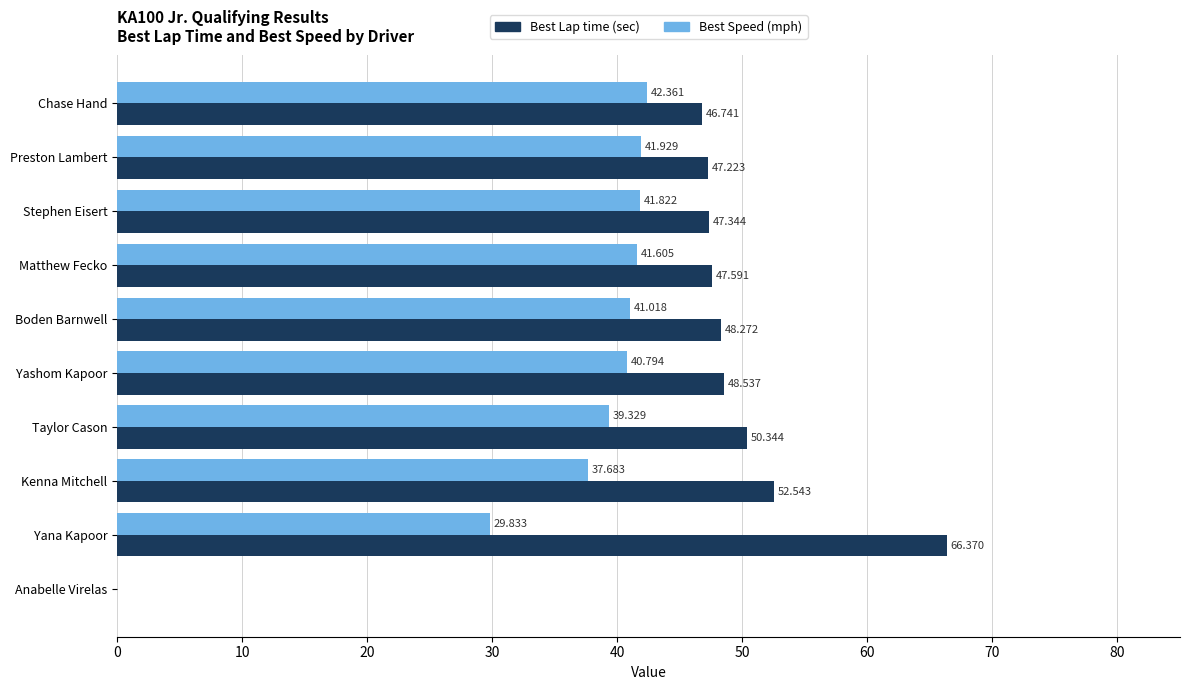

How many data points does each series have?

10